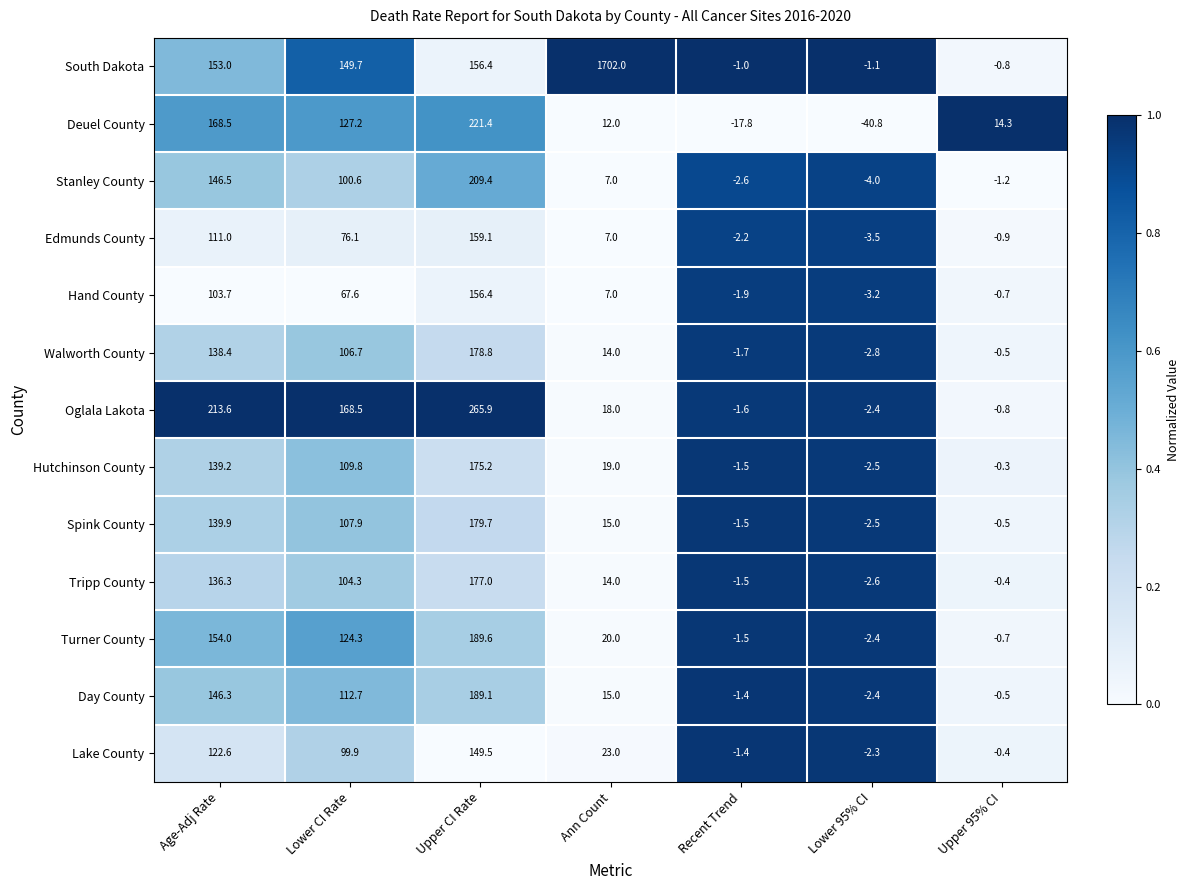

What is the total value across all series at Upper CI Rate?

2407.5